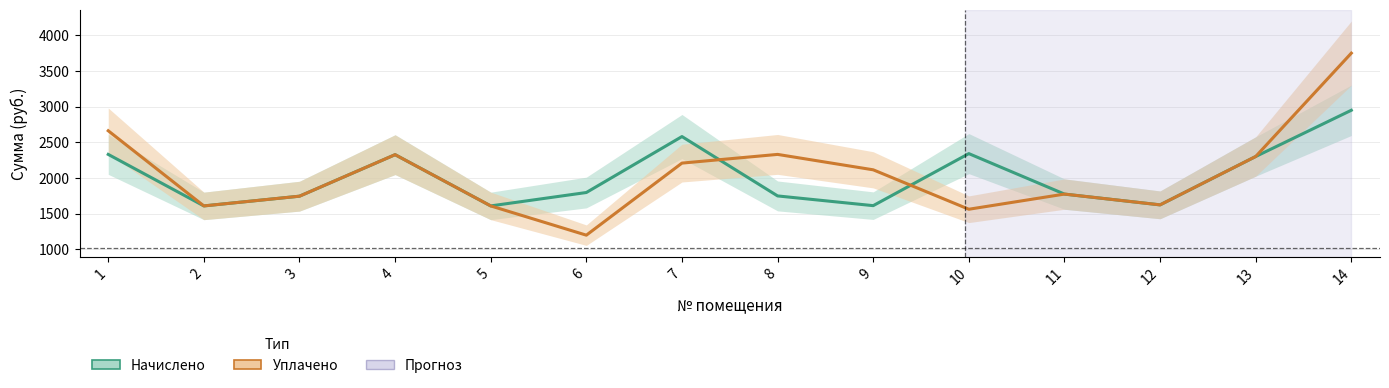

What is the lowest value of the начислено series?

1607.5